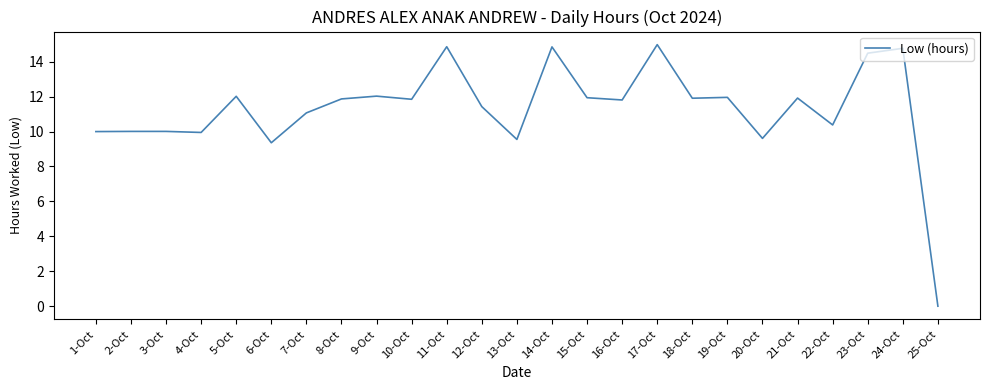

What is the difference between the maximum and minimum values?

15.0